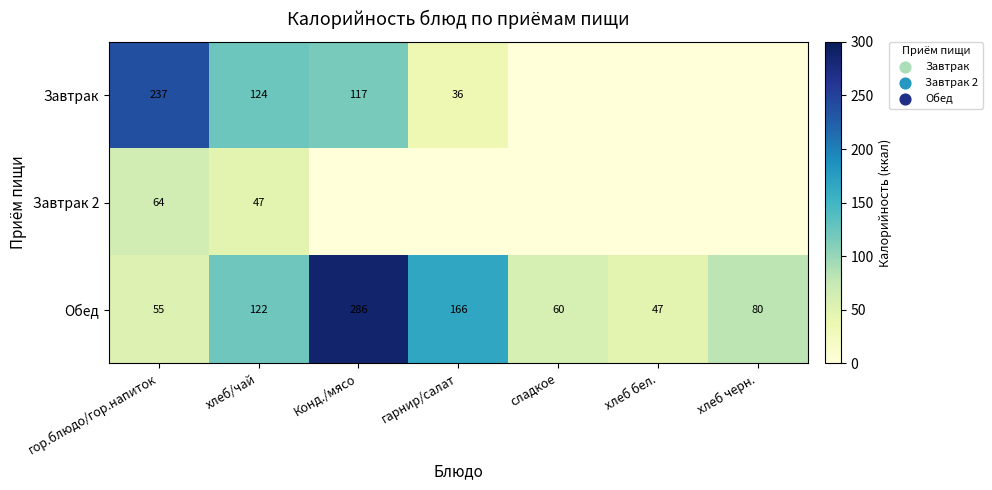

What is the difference between the maximum and minimum values in the Обед series?

239